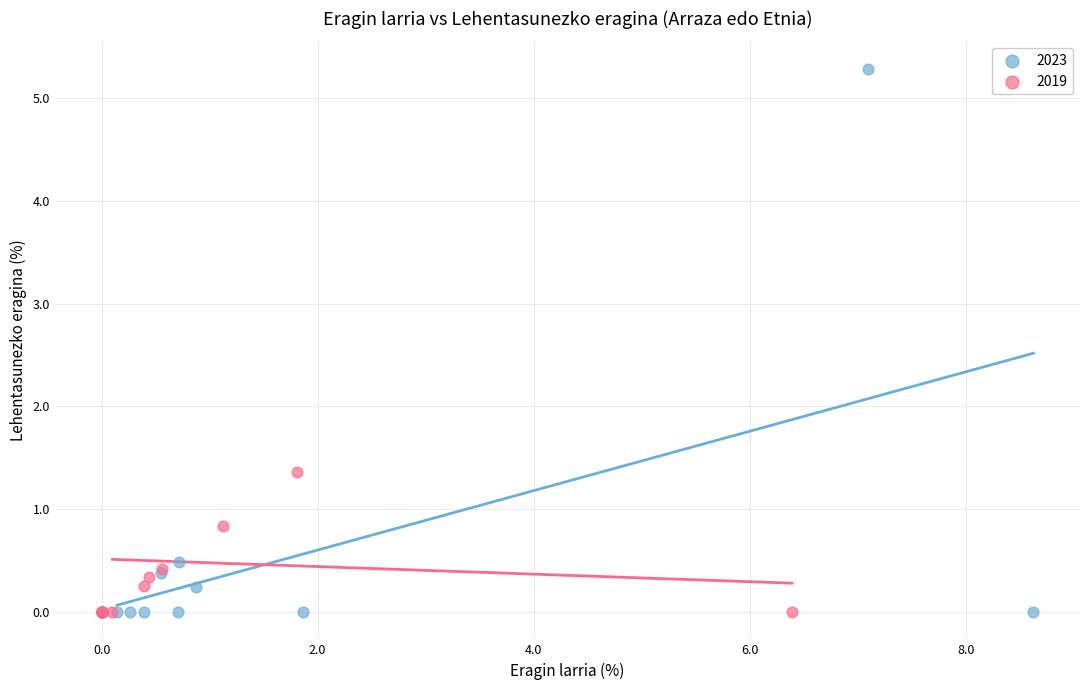

Which series reaches the maximum Y coordinate?

2023